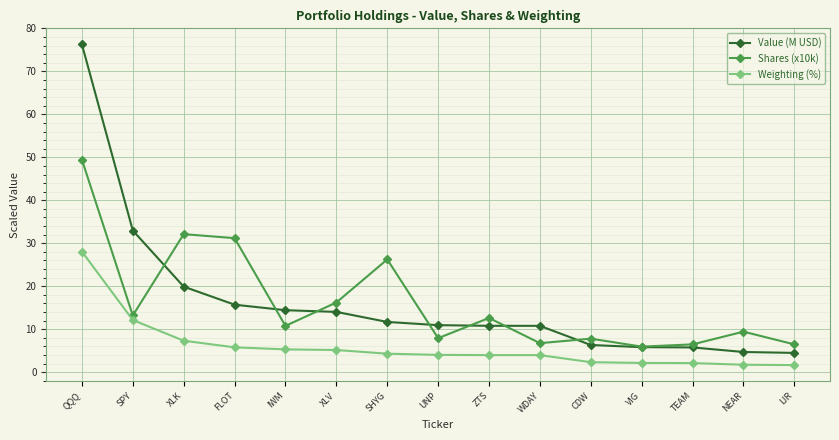

What is the lowest value of the Shares (x10k) series?

5.9